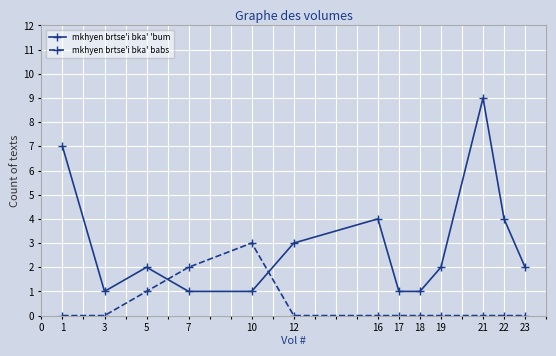

How many lines are shown in the chart?

2